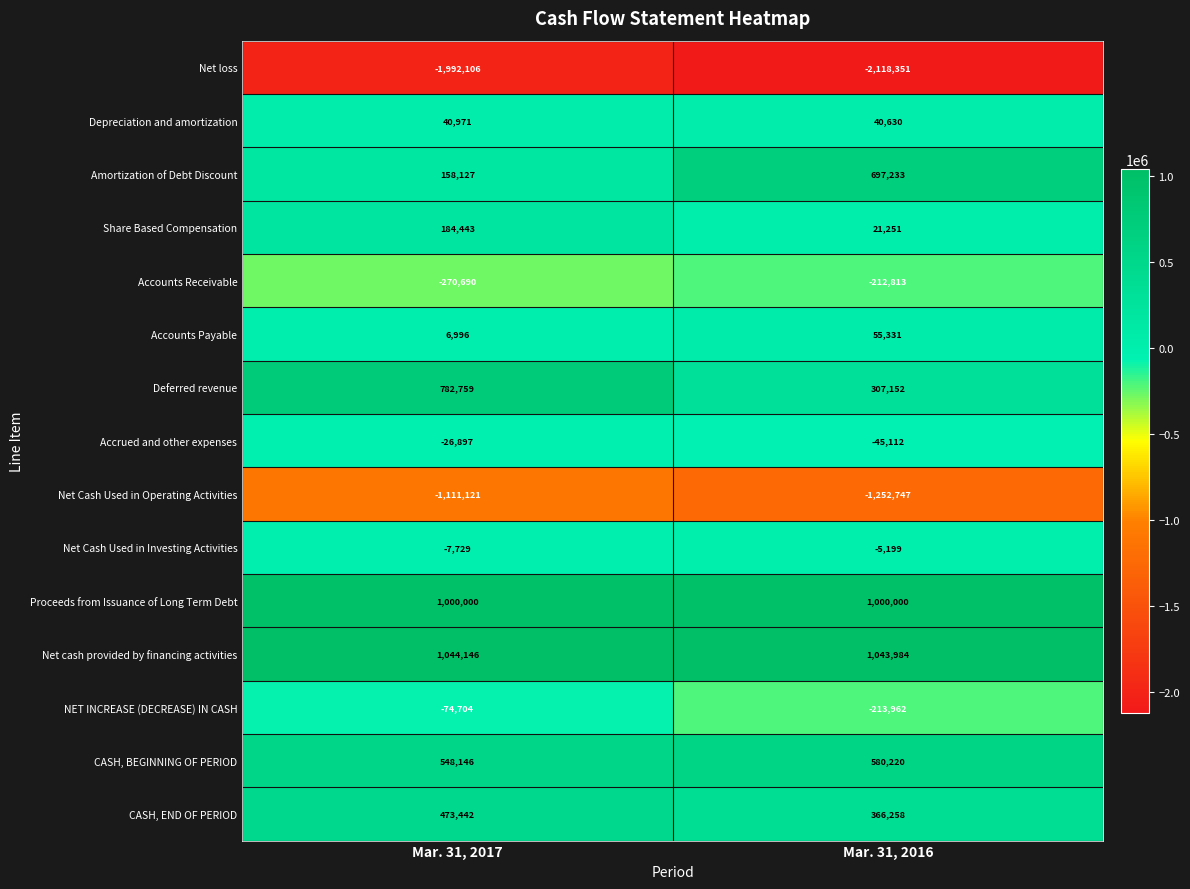

At which category is the sum across all series the highest?

Mar. 31, 2017